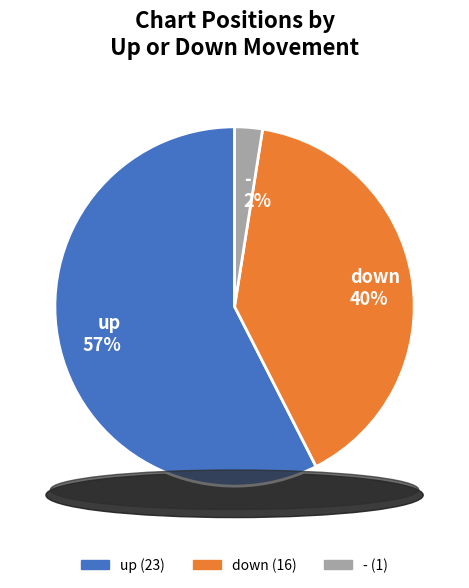

Combined, what portion of the pie is down and up?

97.5%